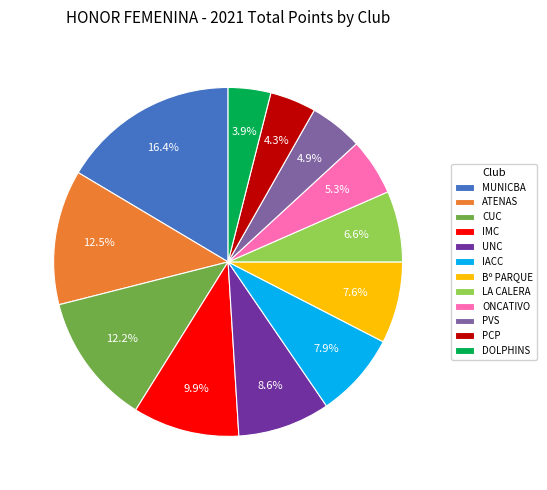

How many segments does this pie chart have?

12